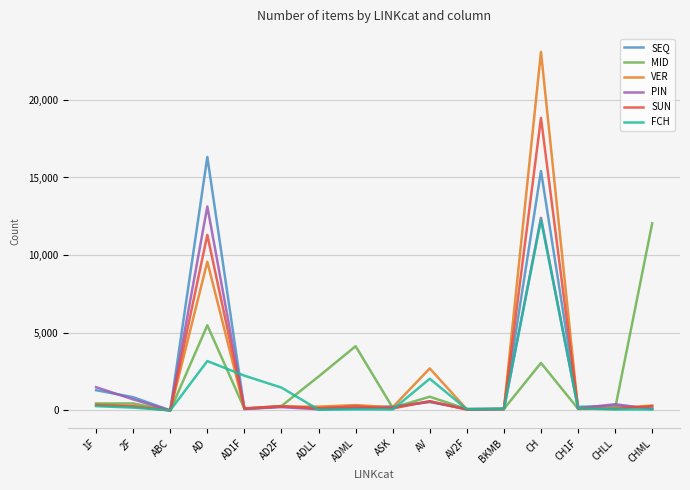

In VER, how many points are lower than both neighbors (excluding endpoints)?

6